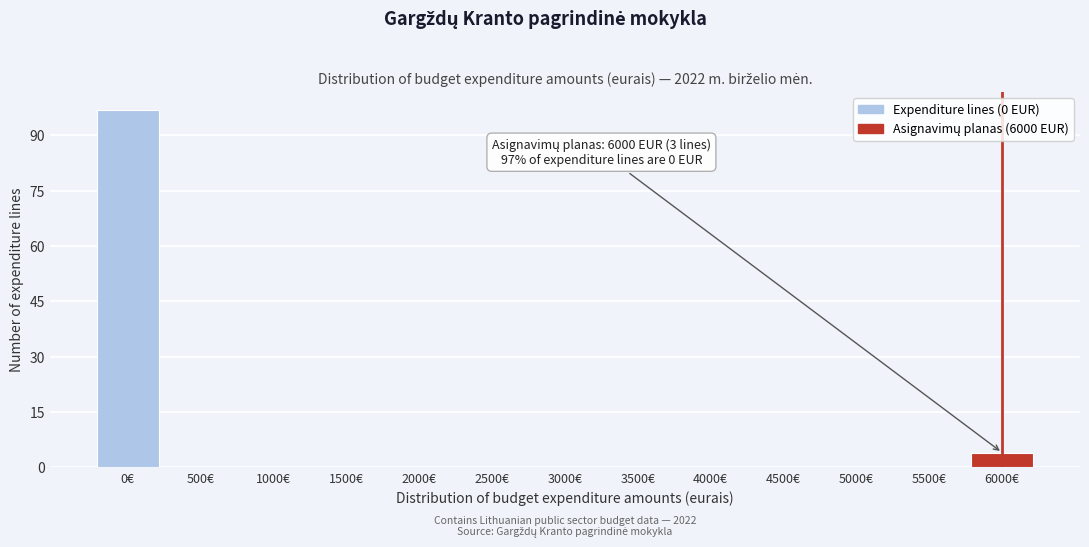

Reading left to right, what are all the values shown in this chart?

0€=97	500€=0	1000€=0	1500€=0	2000€=0	2500€=0	3000€=0	3500€=0	4000€=0	4500€=0	5000€=0	5500€=0	6000€=4